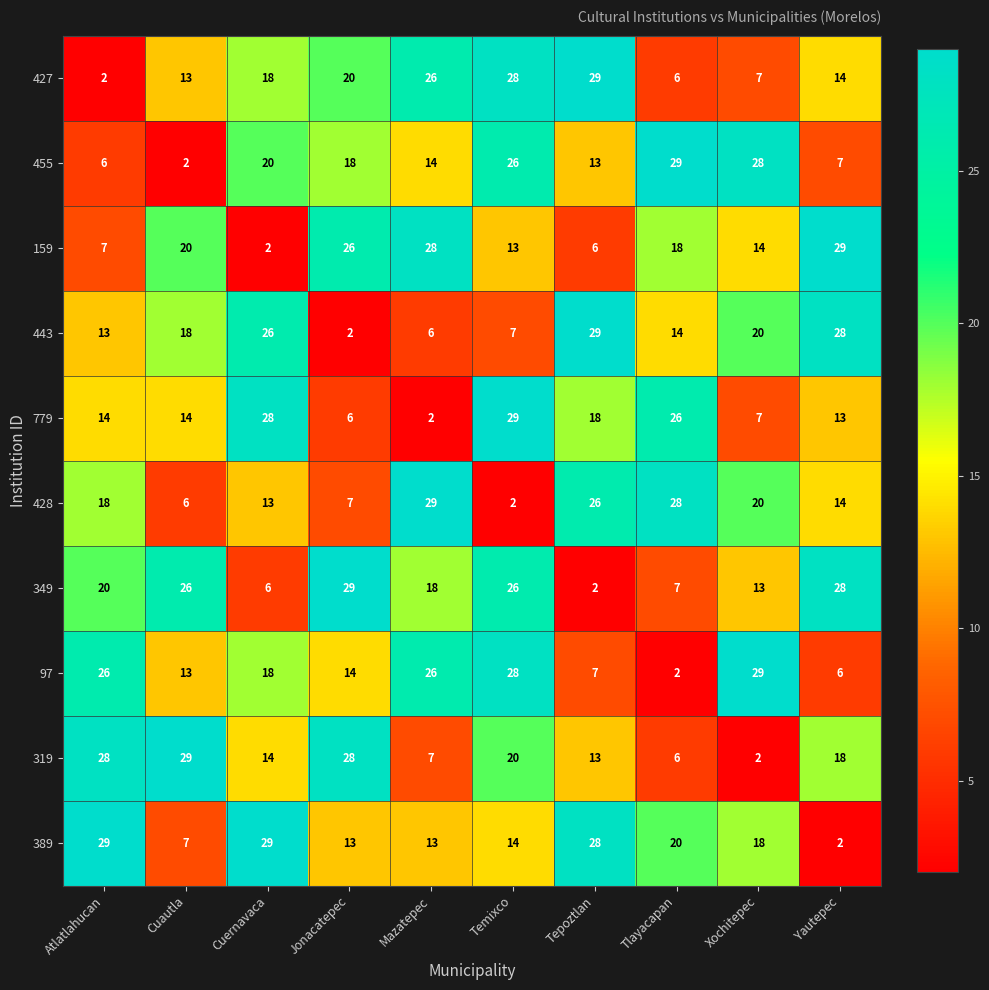

Count the number of data series in this chart.

10